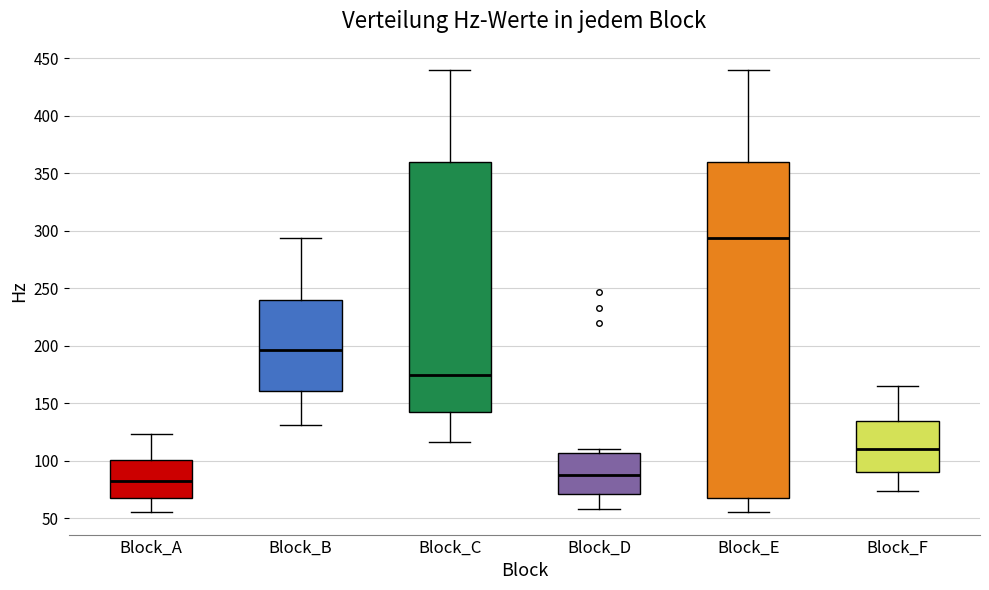

Reading left to right, read every box against the y-axis: the position of its median line, the range the box covers, and the ends of its whiskers. The values are not printed on the chart, so give them approximately, as read against the axis.

Block_A: median 80, box 65 to 100, whiskers 55 to 125
Block_B: median 195, box 160 to 240, whiskers 130 to 295
Block_C: median 175, box 145 to 360, whiskers 115 to 440
Block_D: median 85, box 70 to 105, whiskers 60 to 110
Block_E: median 295, box 65 to 360, whiskers 55 to 440
Block_F: median 110, box 90 to 135, whiskers 75 to 165